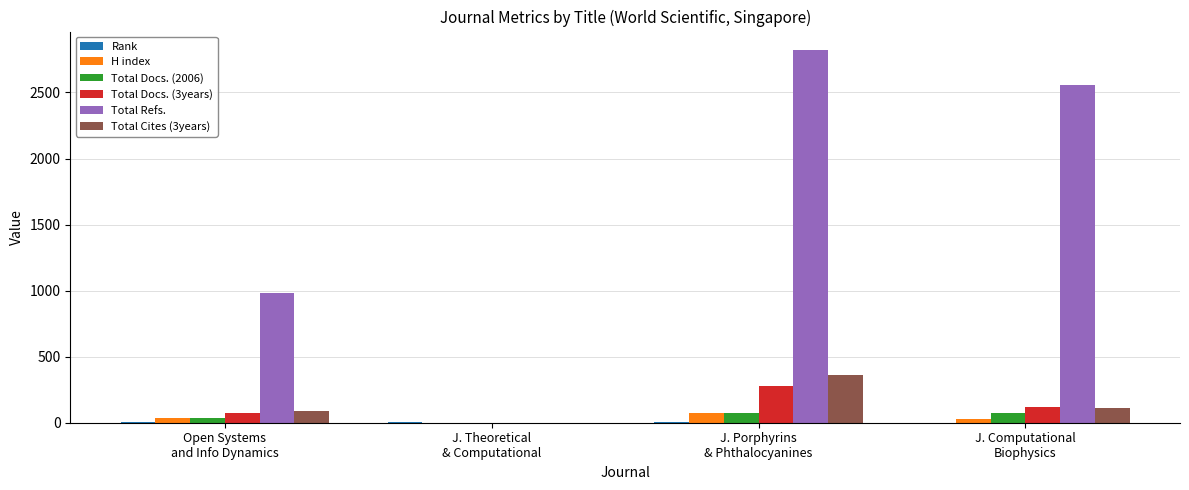

How many categories are shown in the chart?

4